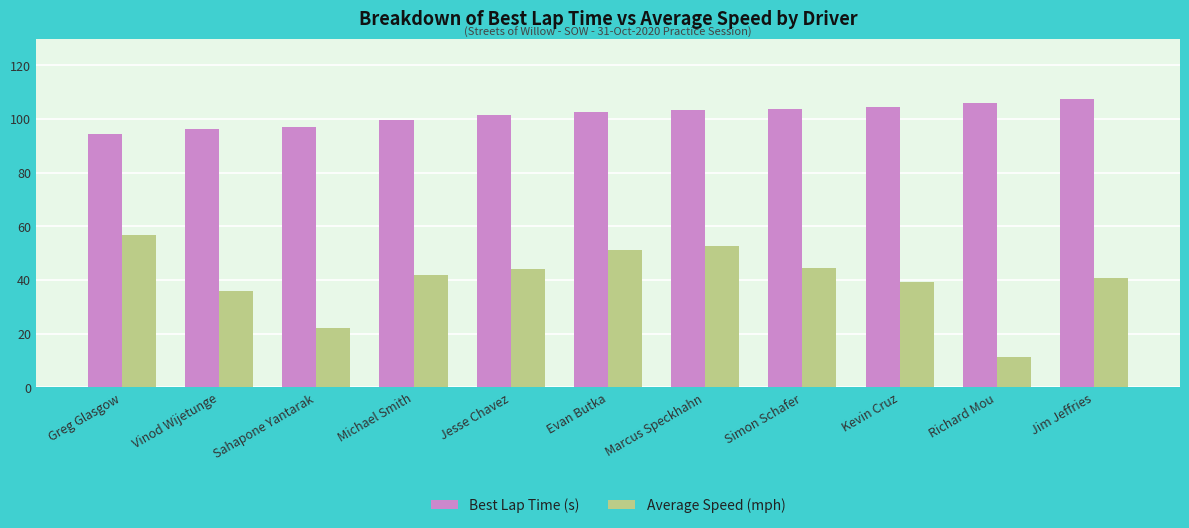

Rank the series by their maximum value, from highest to lowest.

Best Lap Time (s), Average Speed (mph)